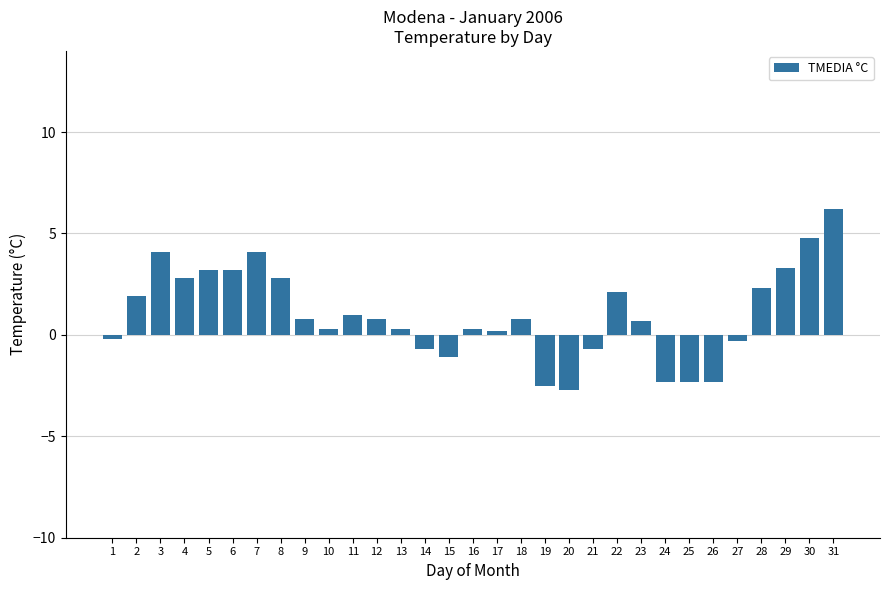

Where does the data first go above 0?

2